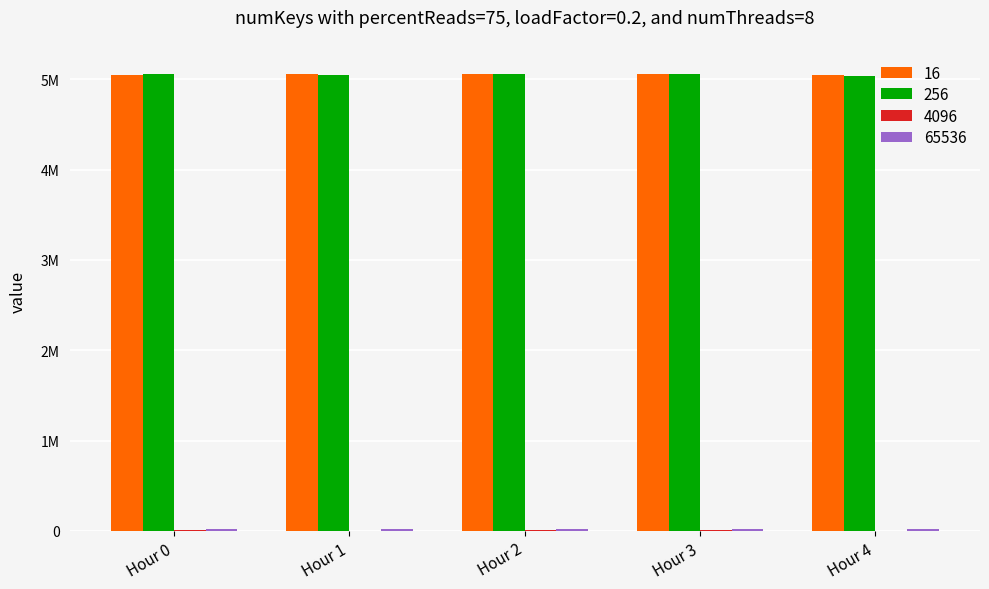

What is the average value of the 65536 series?

20234